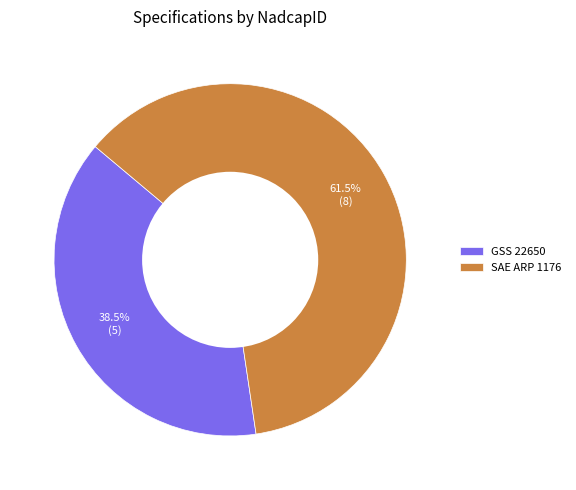

To the nearest percent, what is the difference between the largest and smallest slice percentages?

23%